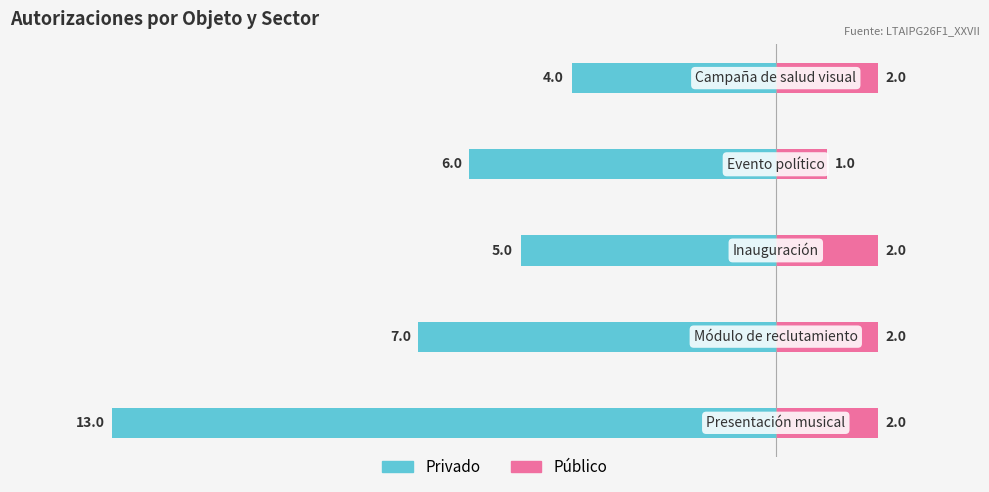

What is the value of the Privado bar at the 4th from the left?

-6